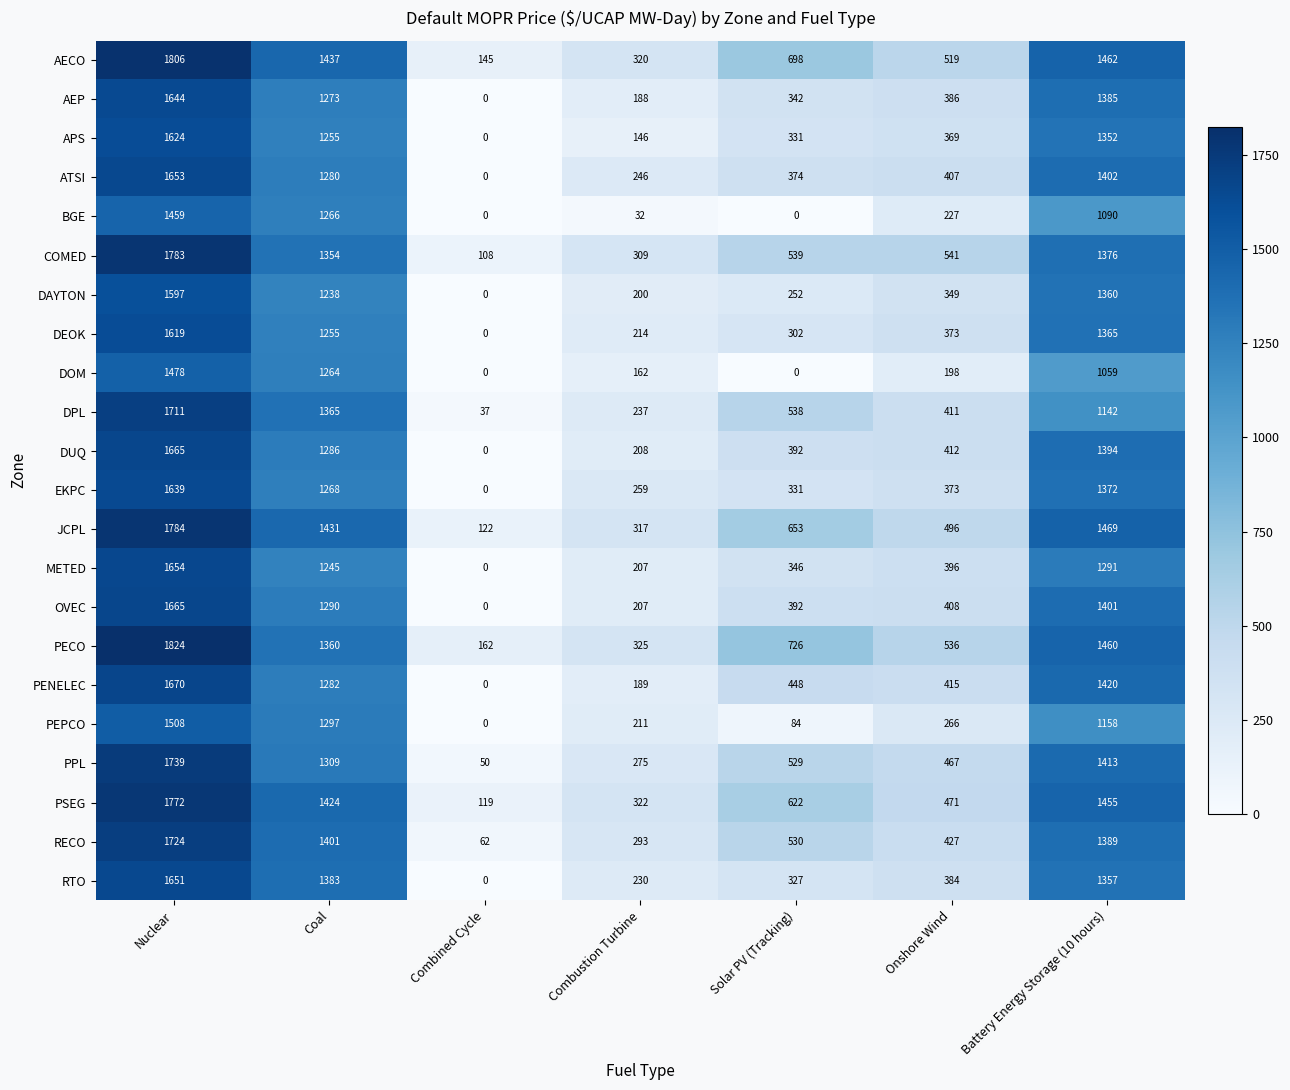

The value of PSEG at Battery Energy Storage (10 hours) is 2150. True or false?

False